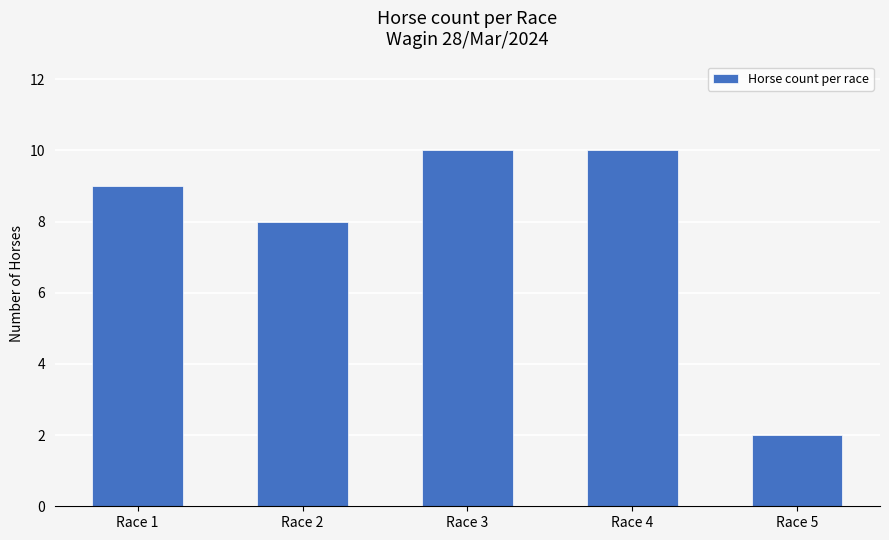

Which has a higher value, Race 4 or Race 5?

Race 4